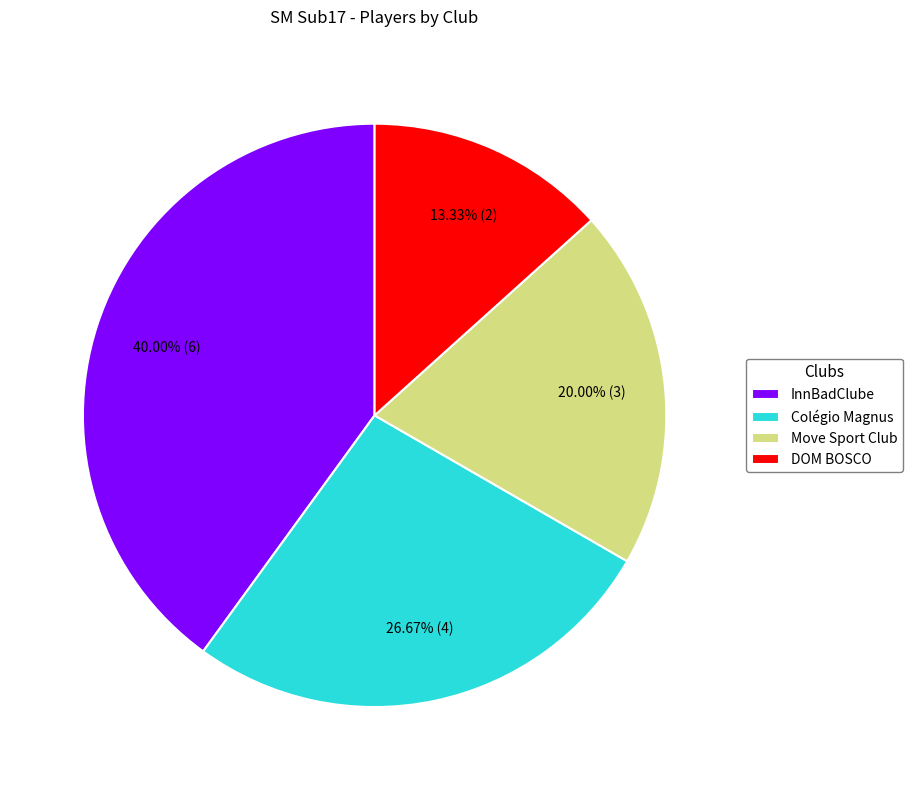

What is the ratio of the value at Move Sport Club to the value at DOM BOSCO?

1.5